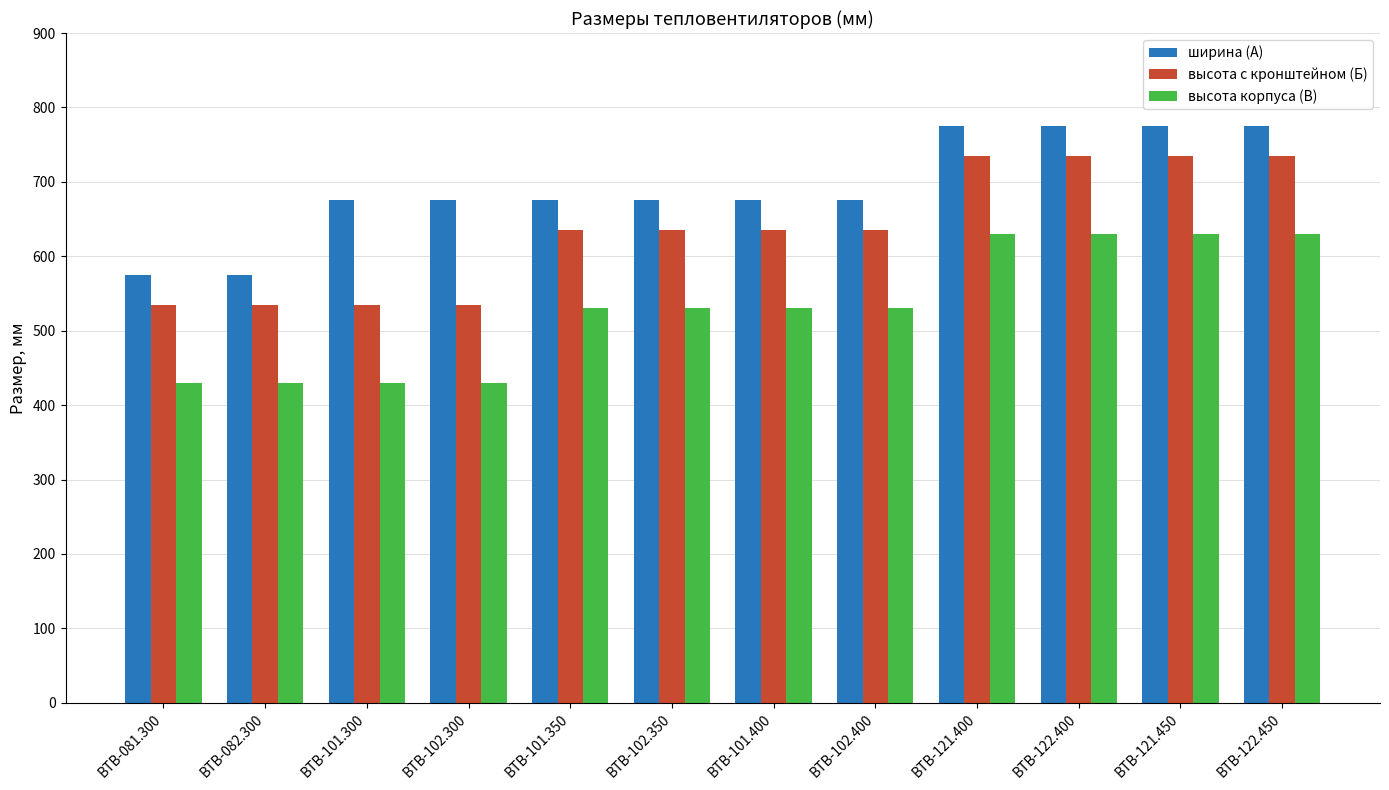

What is the sum of all высота с кронштейном (Б) values?

7620